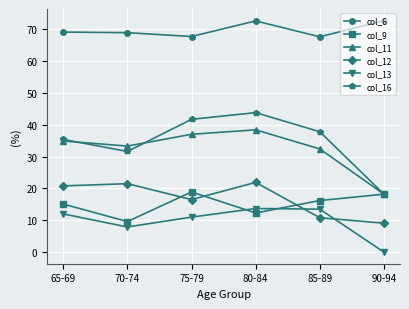

At which category is the sum across all series the highest?

80-84